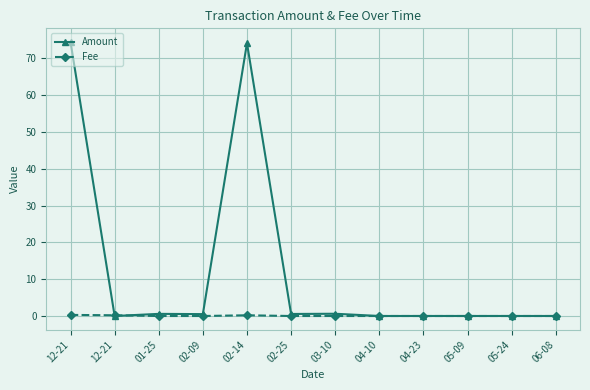

How many lines are shown in the chart?

2